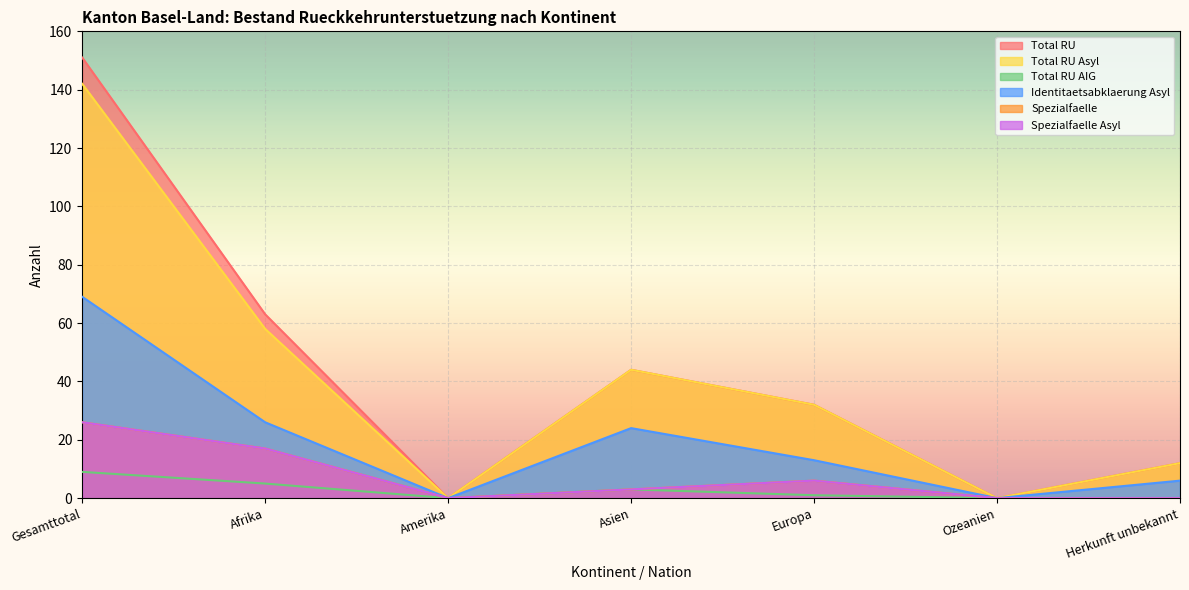

Between Europa and Gesamttotal, which is larger?

Gesamttotal